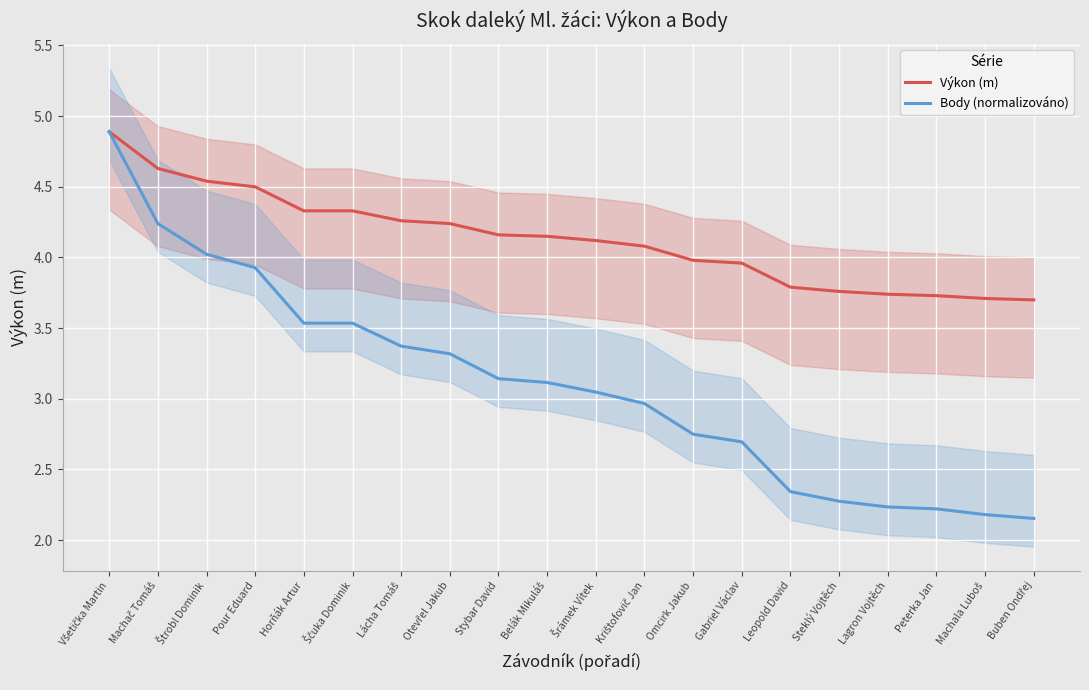

What value does the Výkon (m) series have at Leopold David?

3.8